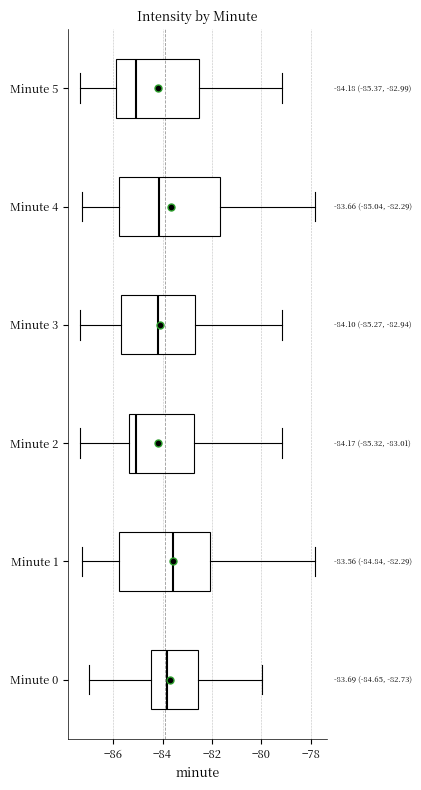

Comparing the boxes themselves (not the whiskers), which one is the widest?

Minute 4